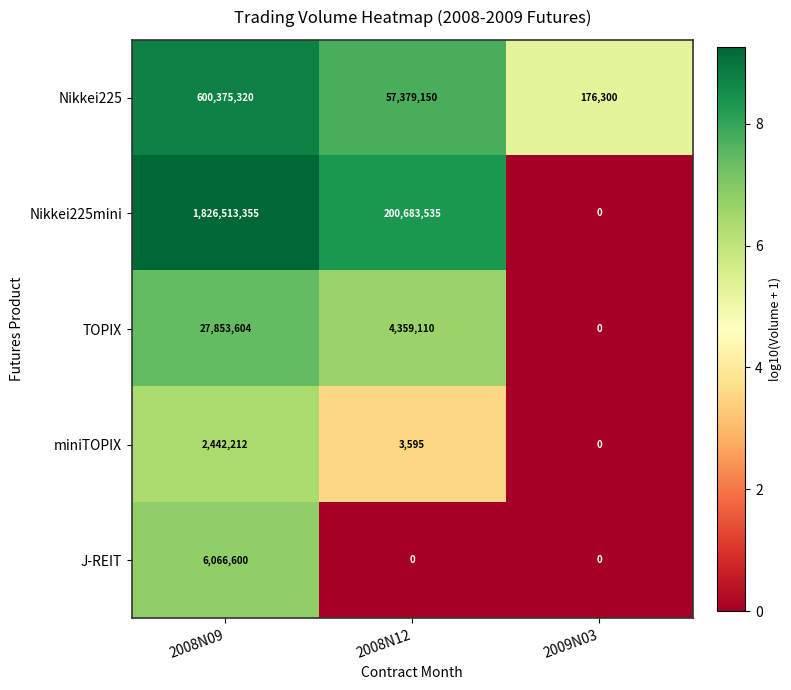

At 2008N09, list the series in order from smallest to largest.

miniTOPIX, J-REIT, TOPIX, Nikkei225, Nikkei225mini